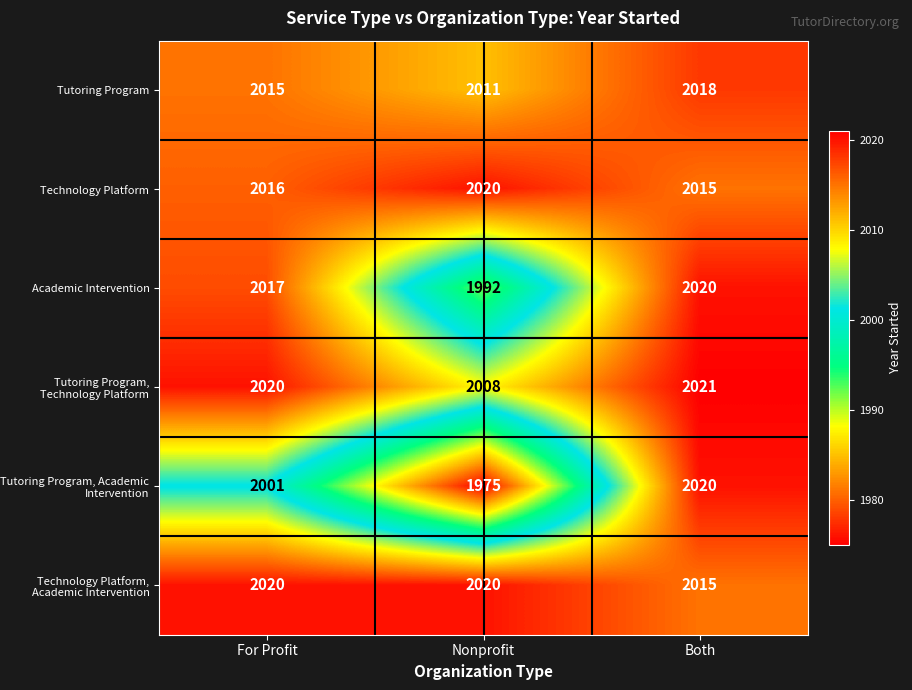

At which label does Technology Platform, Academic Intervention reach its minimum?

Both